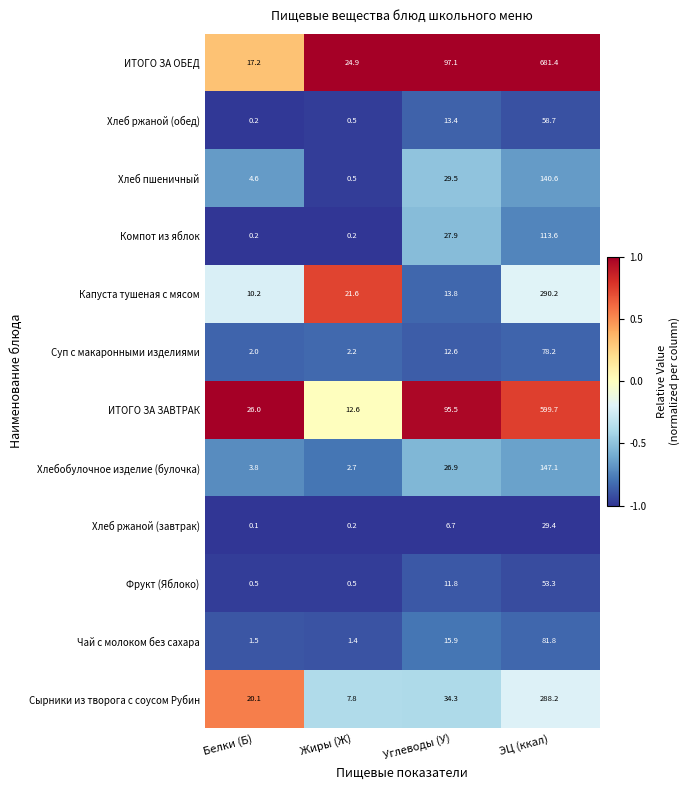

At which label does Чай с молоком без сахара reach its peak?

ЭЦ (ккал)